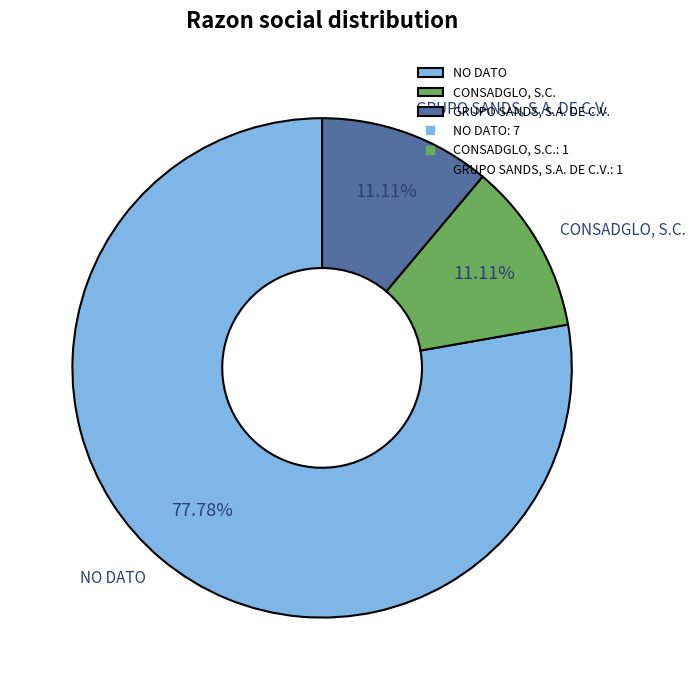

How many slices are in this pie chart?

3